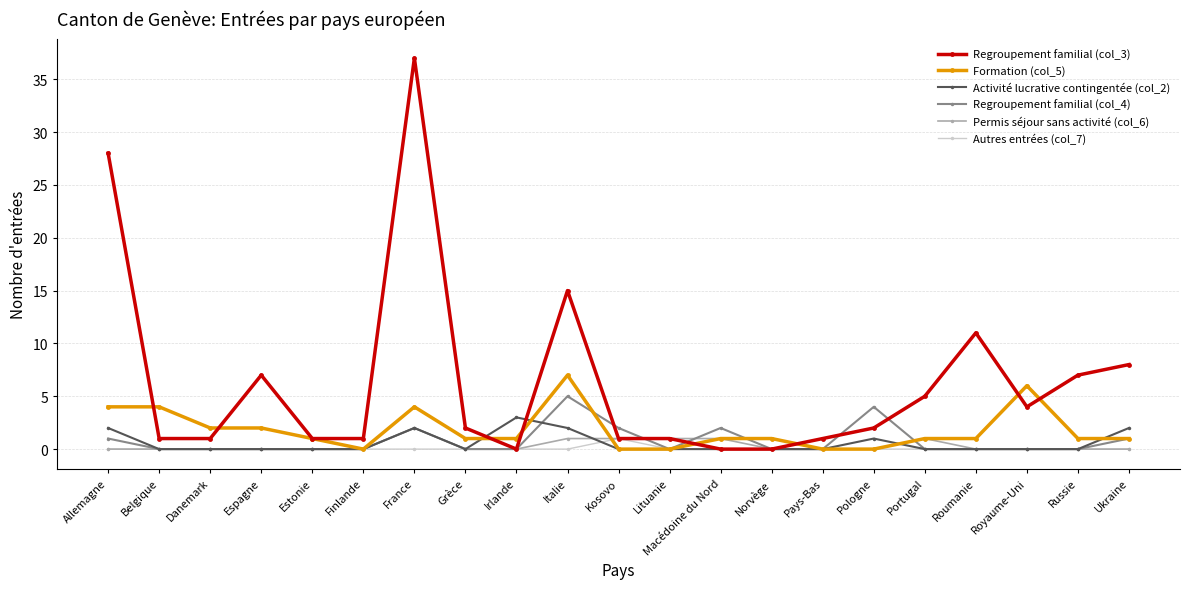

Which category has the highest value across all series?

France